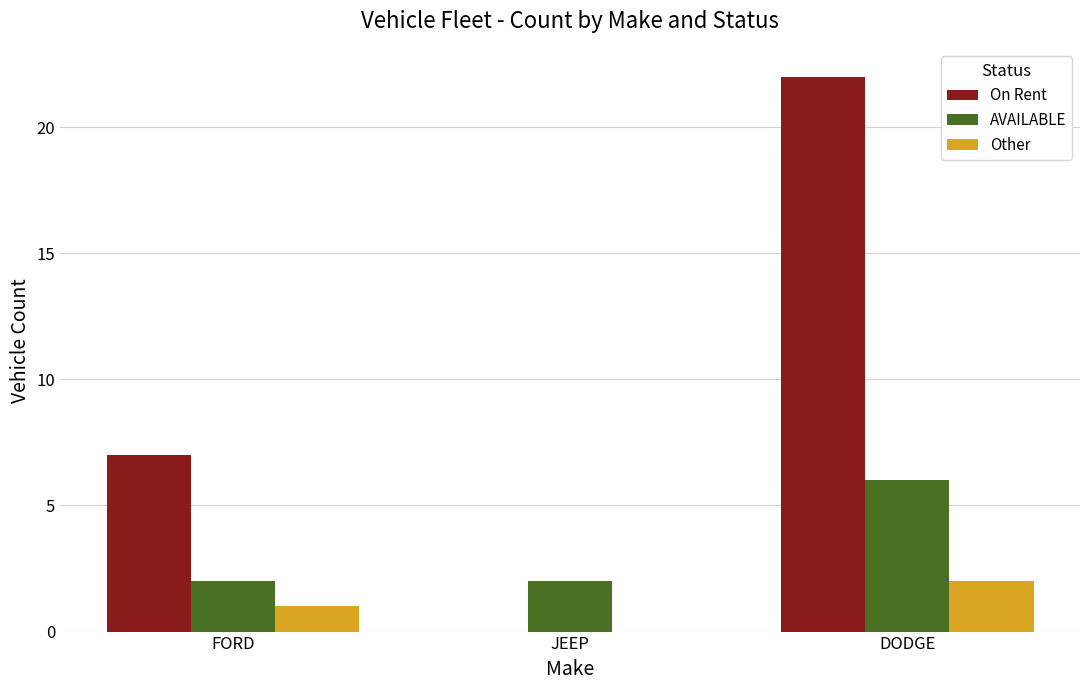

Is the value of On Rent at DODGE greater than the value of AVAILABLE at JEEP?

Yes